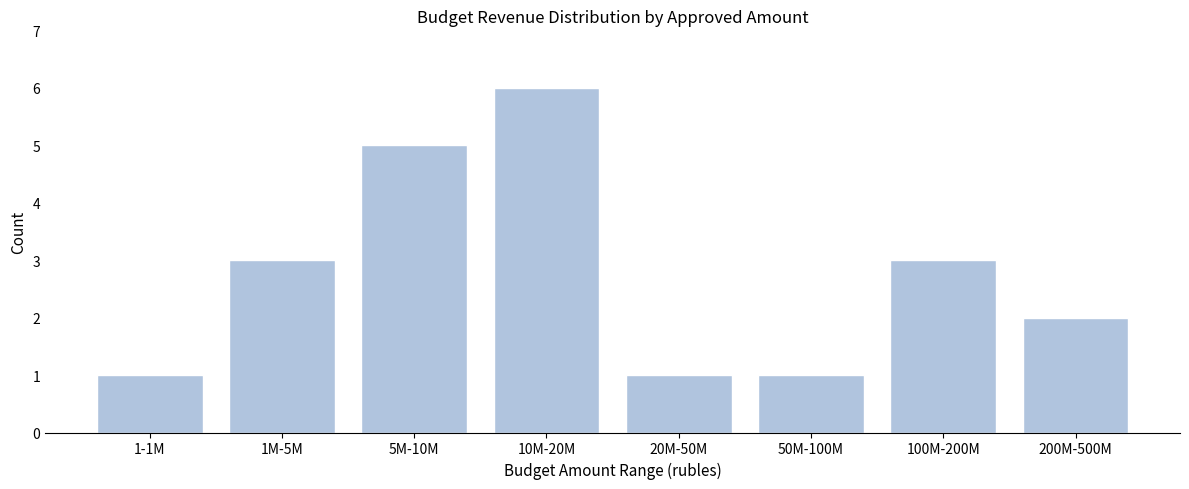

Reading left to right, extract all data points from this chart.

1	3	5	6	1	1	3	2